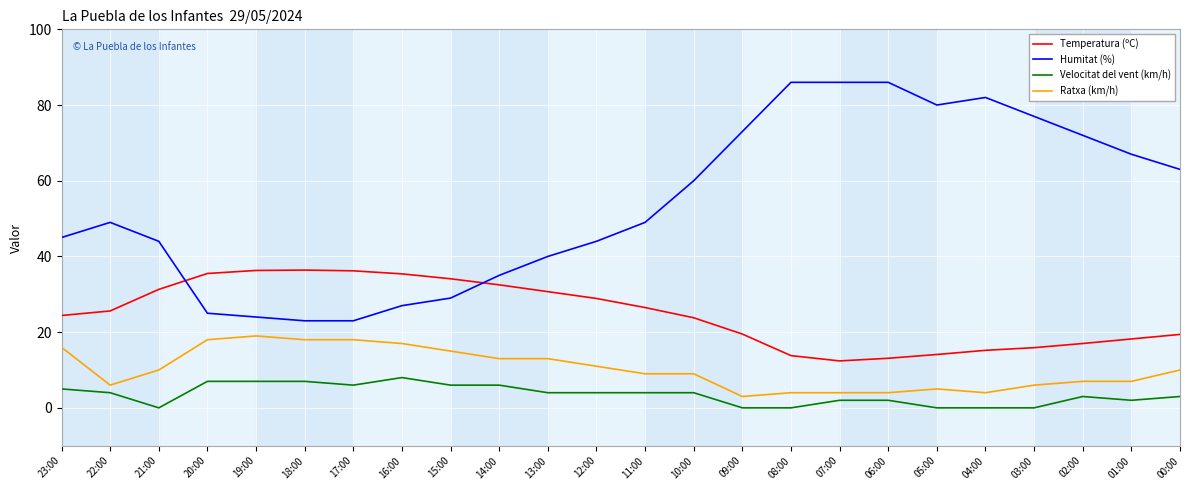

What is the sum of all Velocitat del vent (km/h) values?

84.0